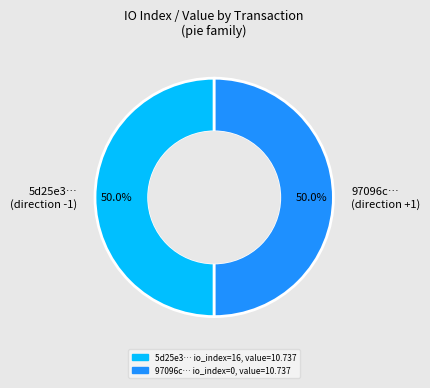

Is the sum of 97096c… (direction +1) and 5d25e3… (direction -1) greater than half?

Yes